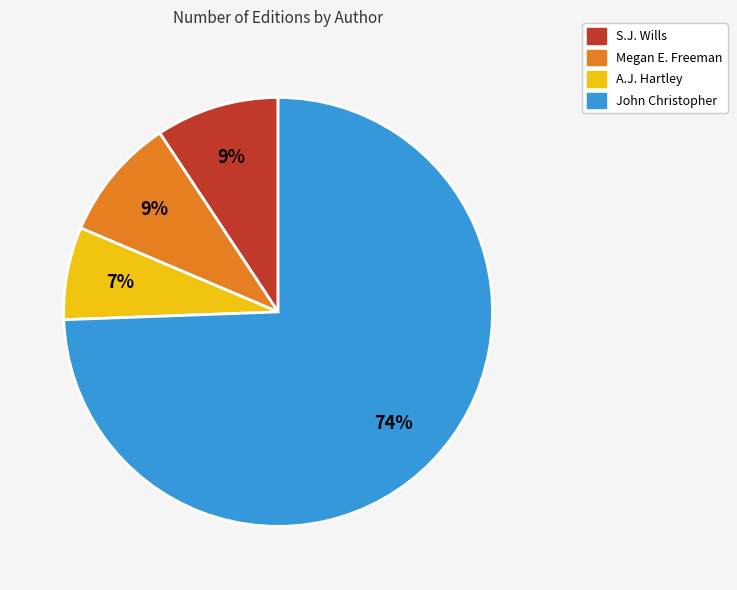

To the nearest percent, what is the average slice percentage?

25%